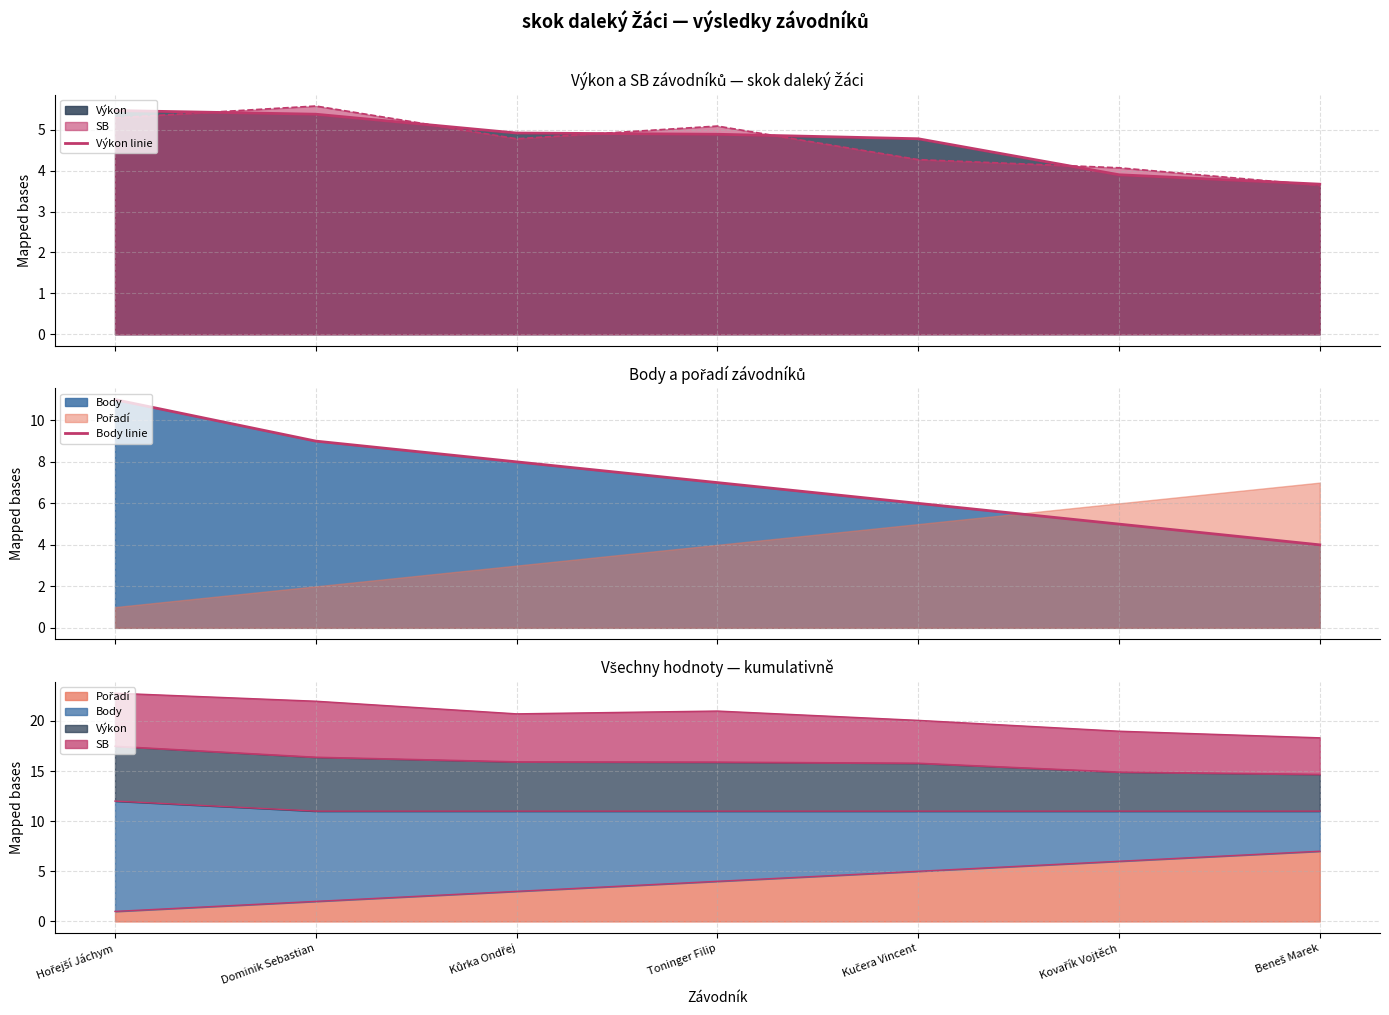

Reading left to right, list all the values displayed in this chart.

Výkon linie: 5.5	5.4	4.9	4.9	4.8	3.9	3.7
Body linie: 11.0	9.0	8.0	7.0	6.0	5.0	4.0